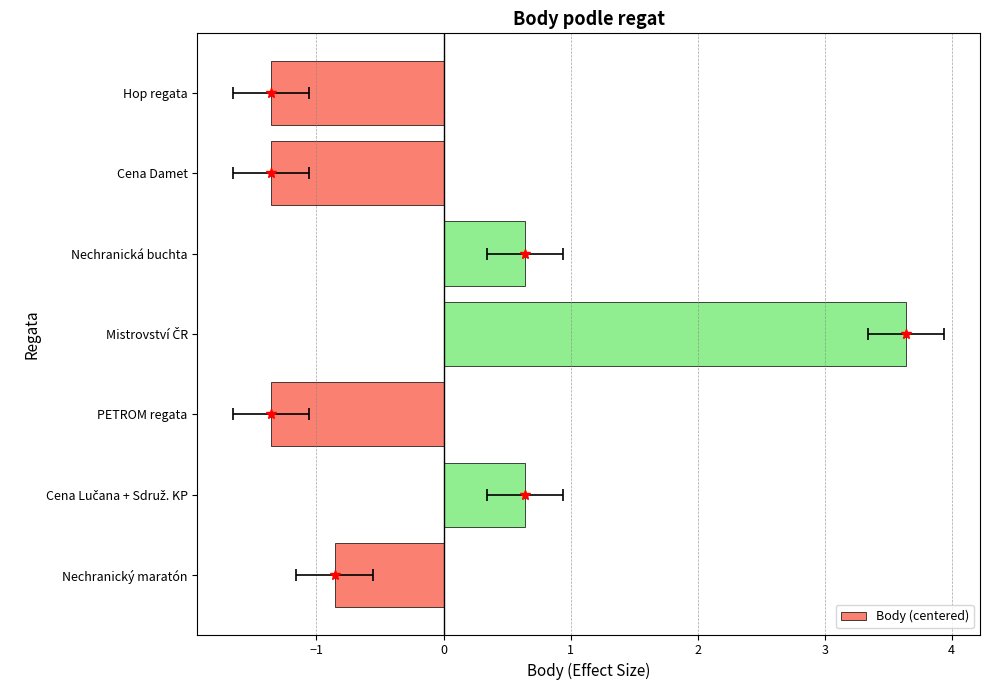

The chart shows a value of 1.2 at Mistrovství ČR. True or false?

False